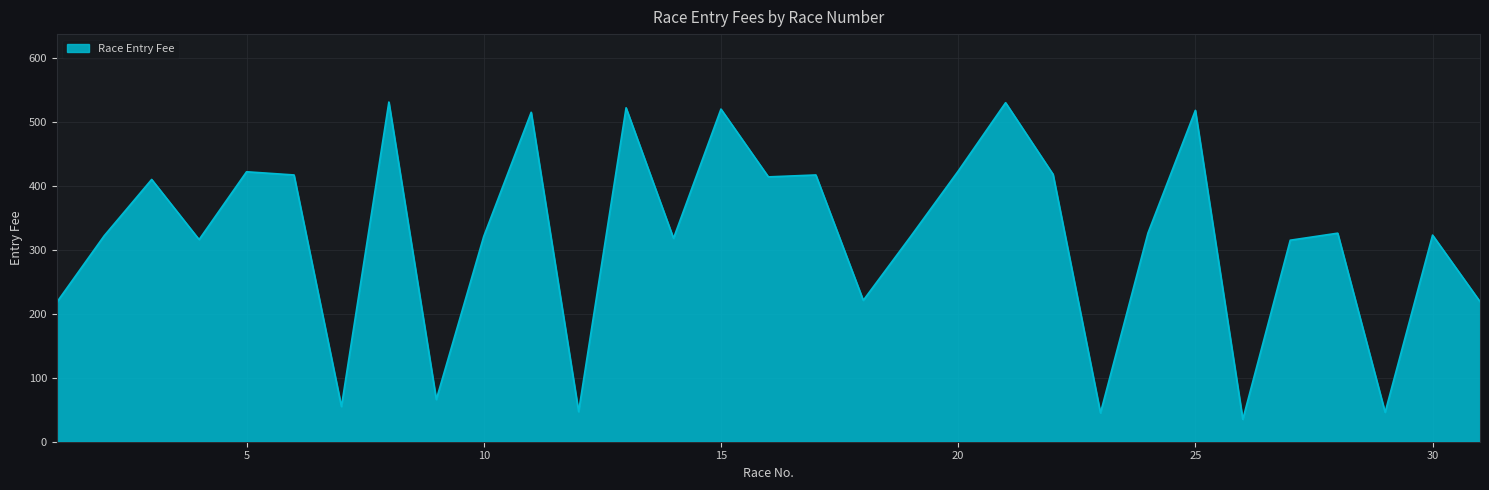

What is the difference between the maximum and minimum values?

496